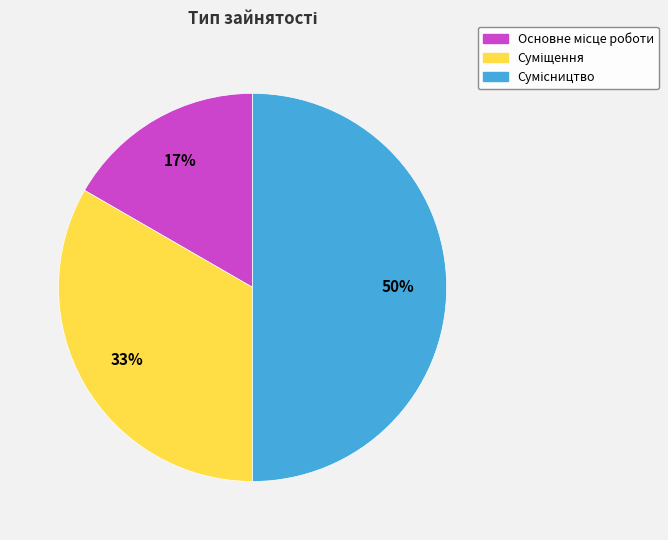

How many slices are in this pie chart?

3